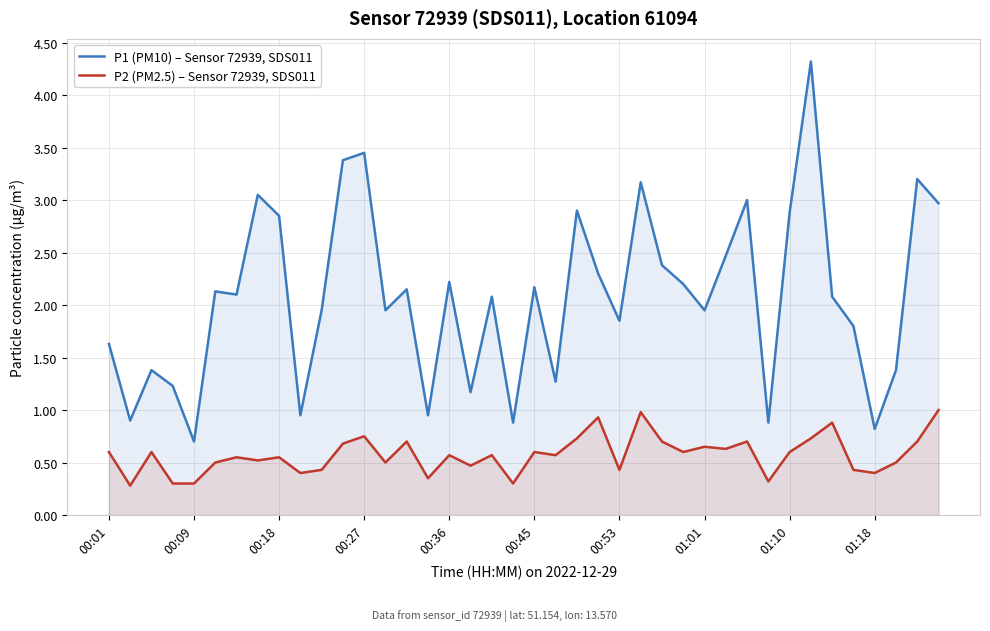

Which series has the widest spread of values?

P1 (PM10) – Sensor 72939, SDS011